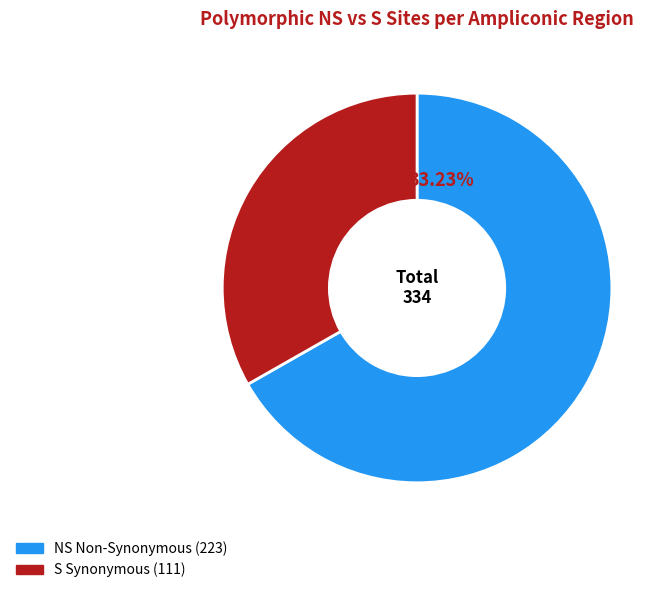

Does any single category account for the majority?

Yes